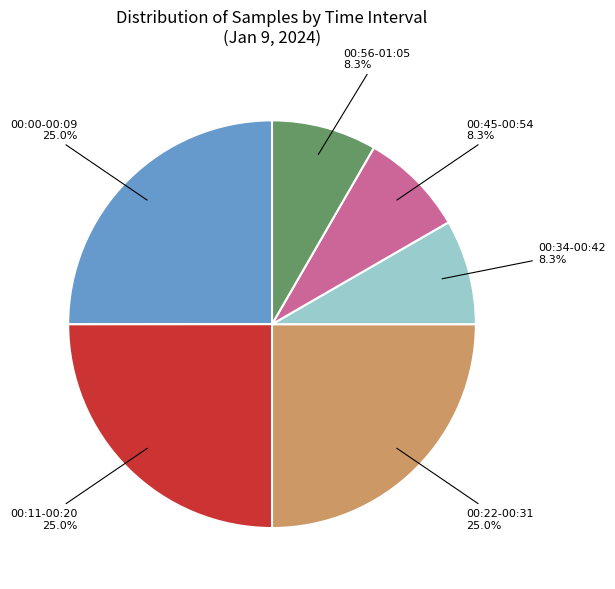

Approximately how many times larger is the value at 00:56-01:05 compared to 00:45-00:54?

1.0